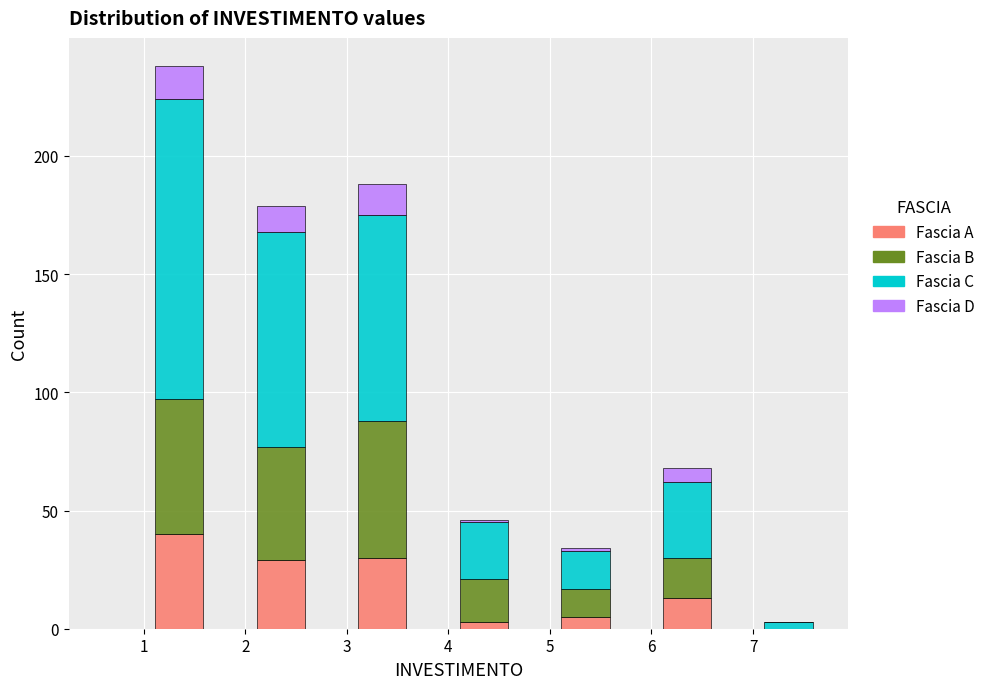

What is the total height of the stacked bar covering 4.1 to 4.6 on the x-axis? The values are not printed on the chart, so give them approximately, as read against the axis.

45